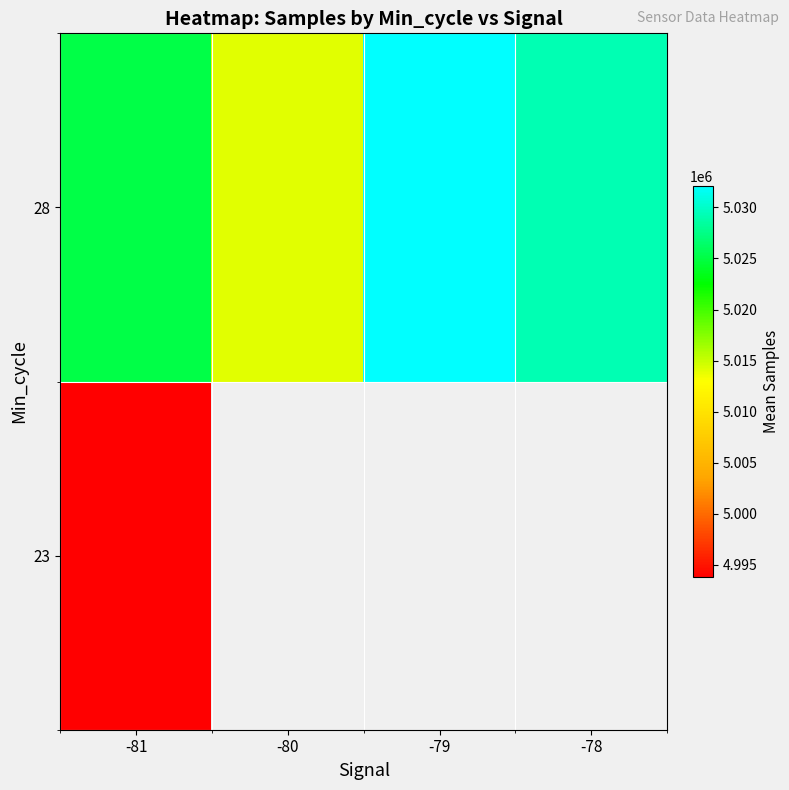

What is the sum of the 28 values at -80 and -79?

10046180.3